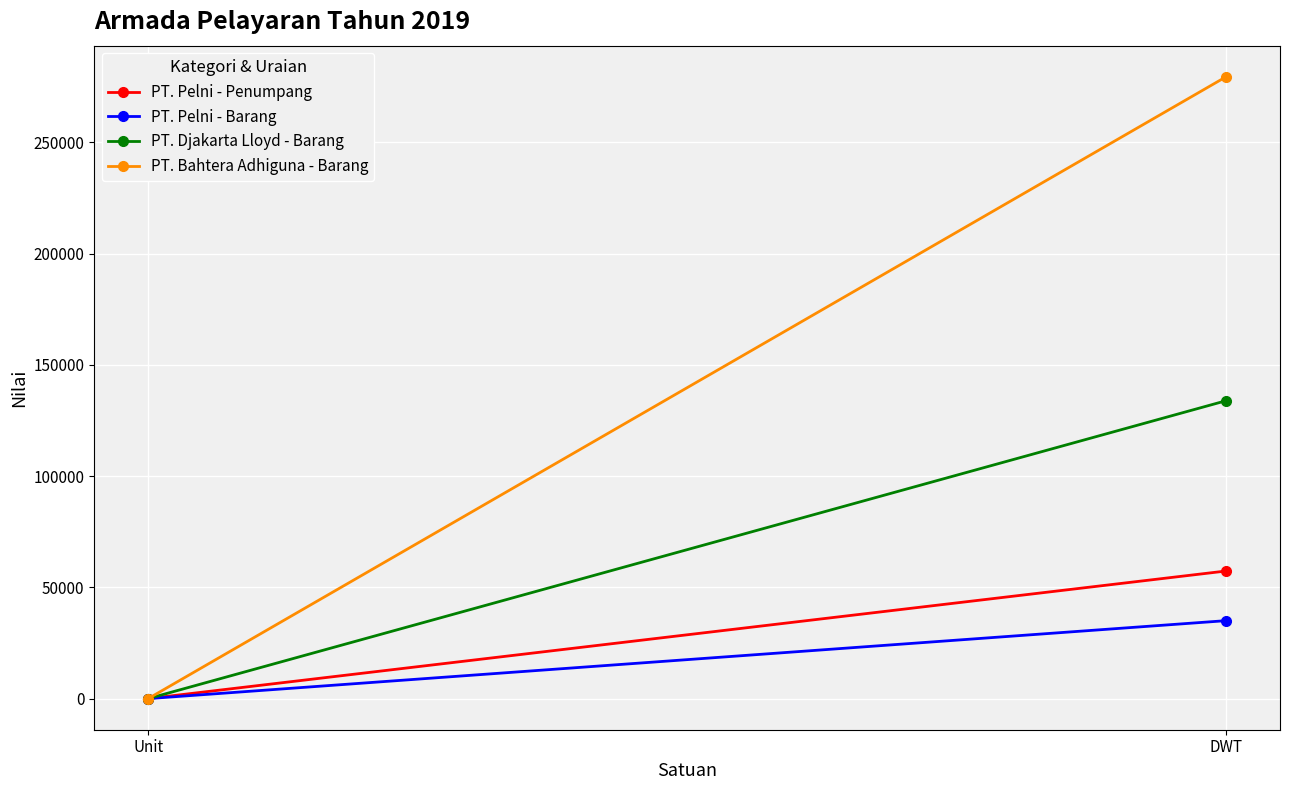

Count the number of categories in the chart.

2